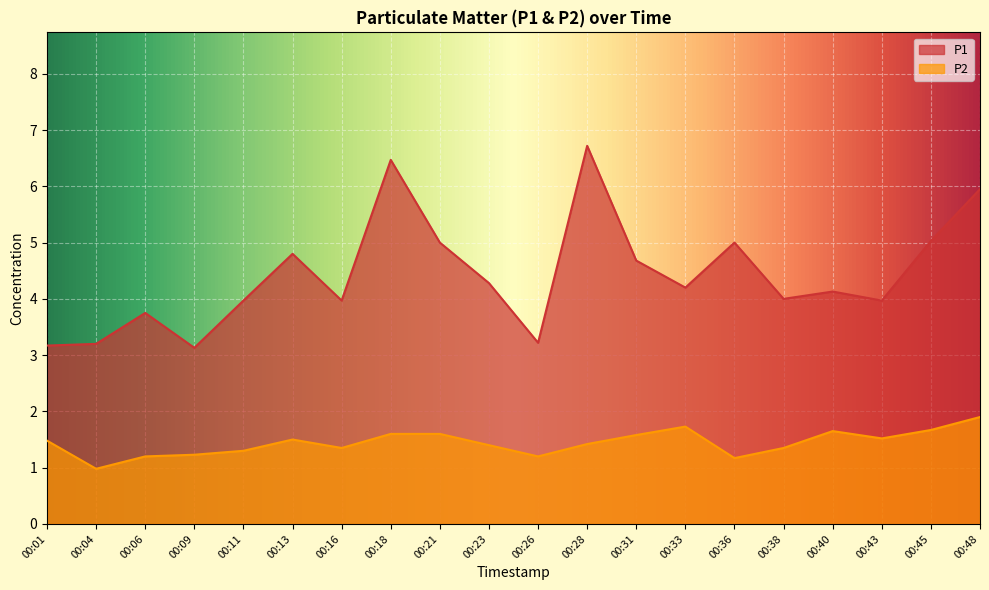

The P1 series shows 3.2 at 00:04. True or false?

True